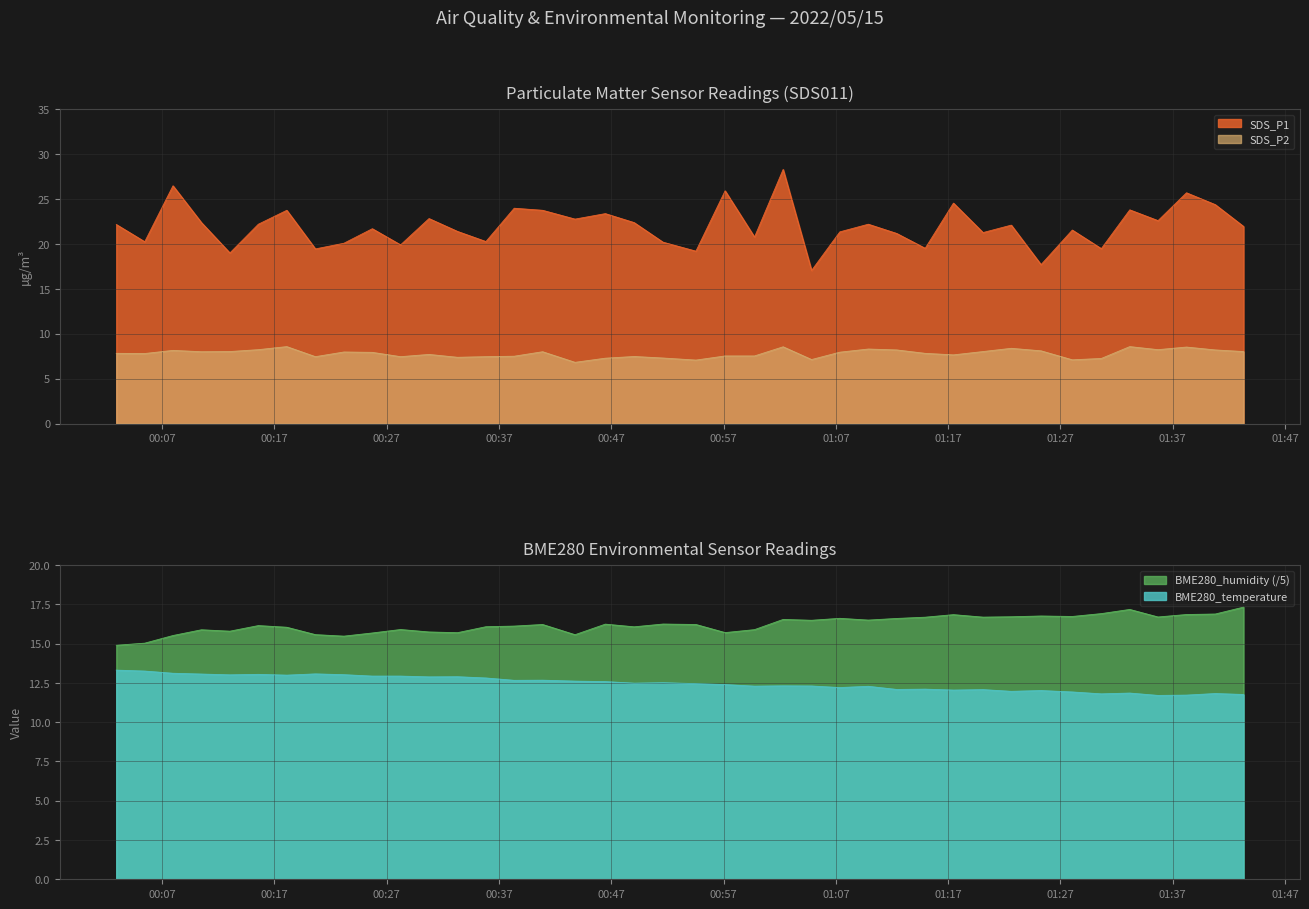

True or false: BME280_humidity has more than 2 interior local peaks.

True